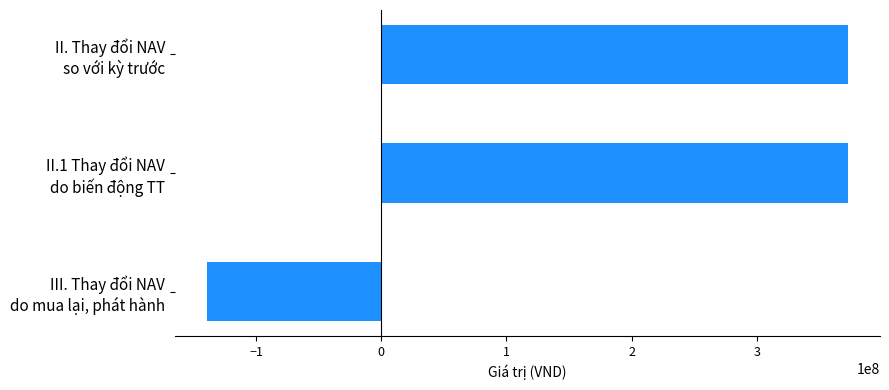

What is the maximum value shown in the chart?

372930023